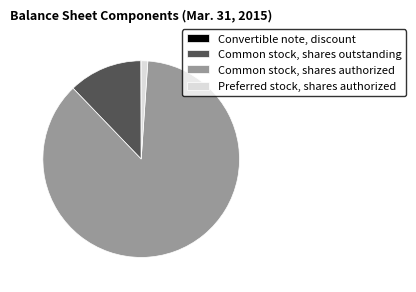

Is it true that Common stock, shares authorized is 80% of the pie?

False